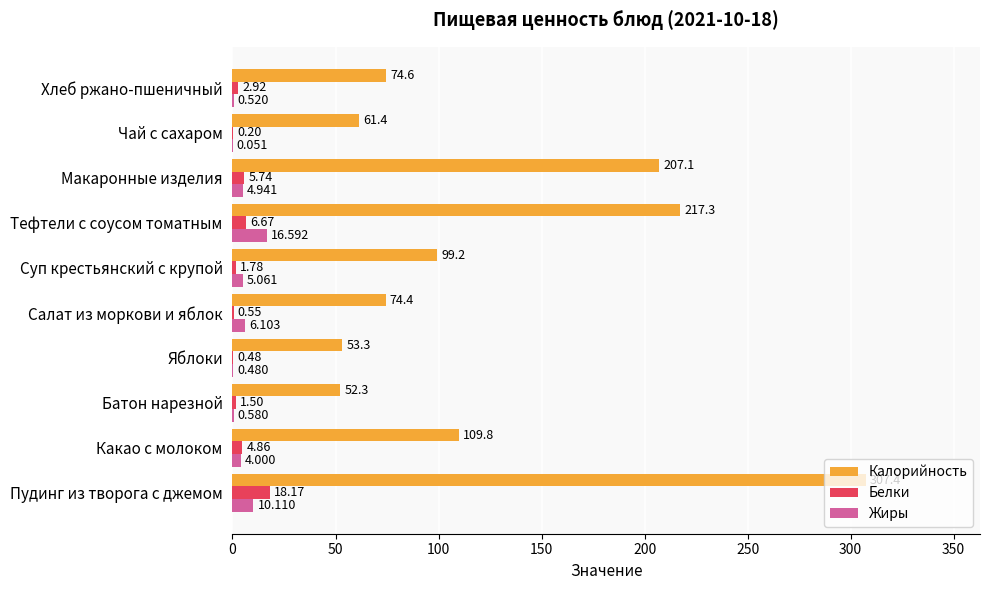

What is the maximum value for Калорийность?

307.4